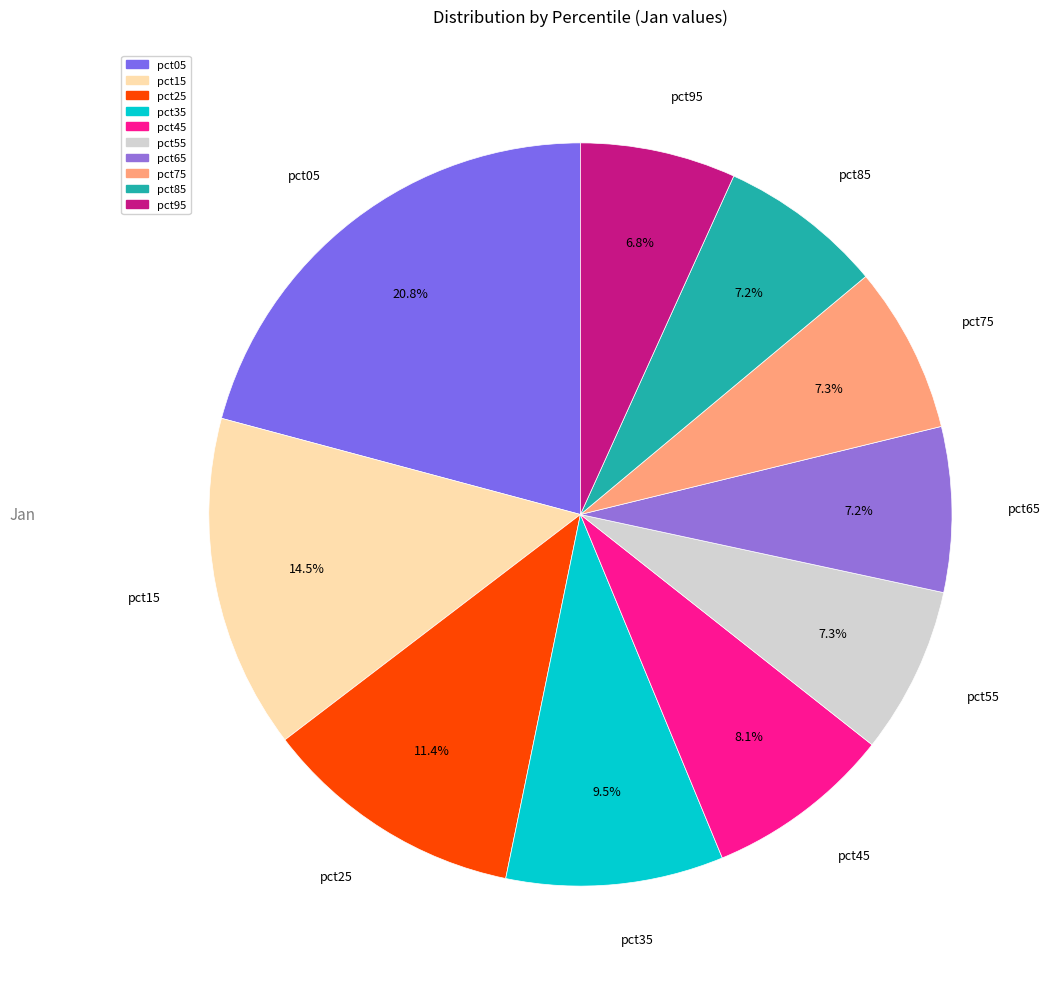

Is there a majority slice in this chart?

No